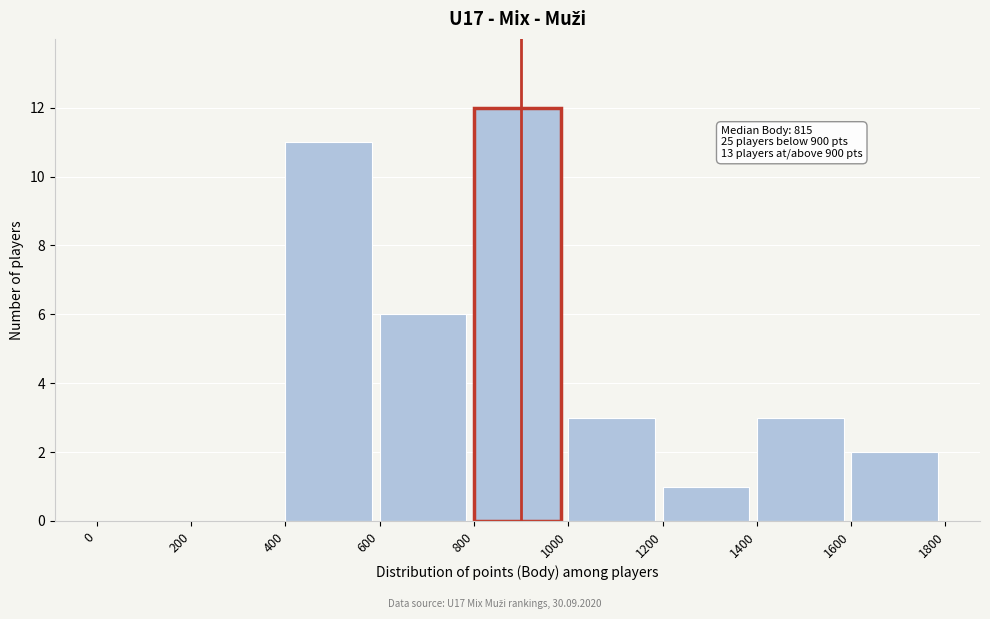

Which range on the x-axis has the tallest bar?

800 to 1000